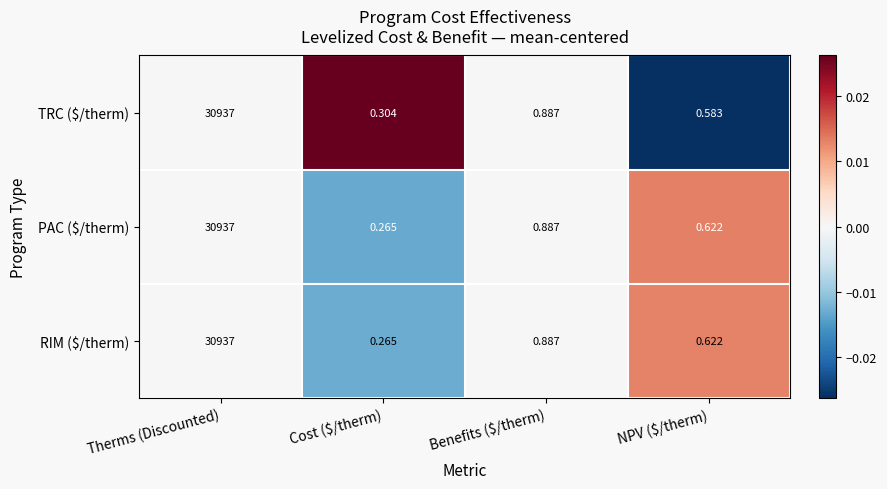

At which label is RIM ($/therm) closest to 15468?

Benefits ($/therm)